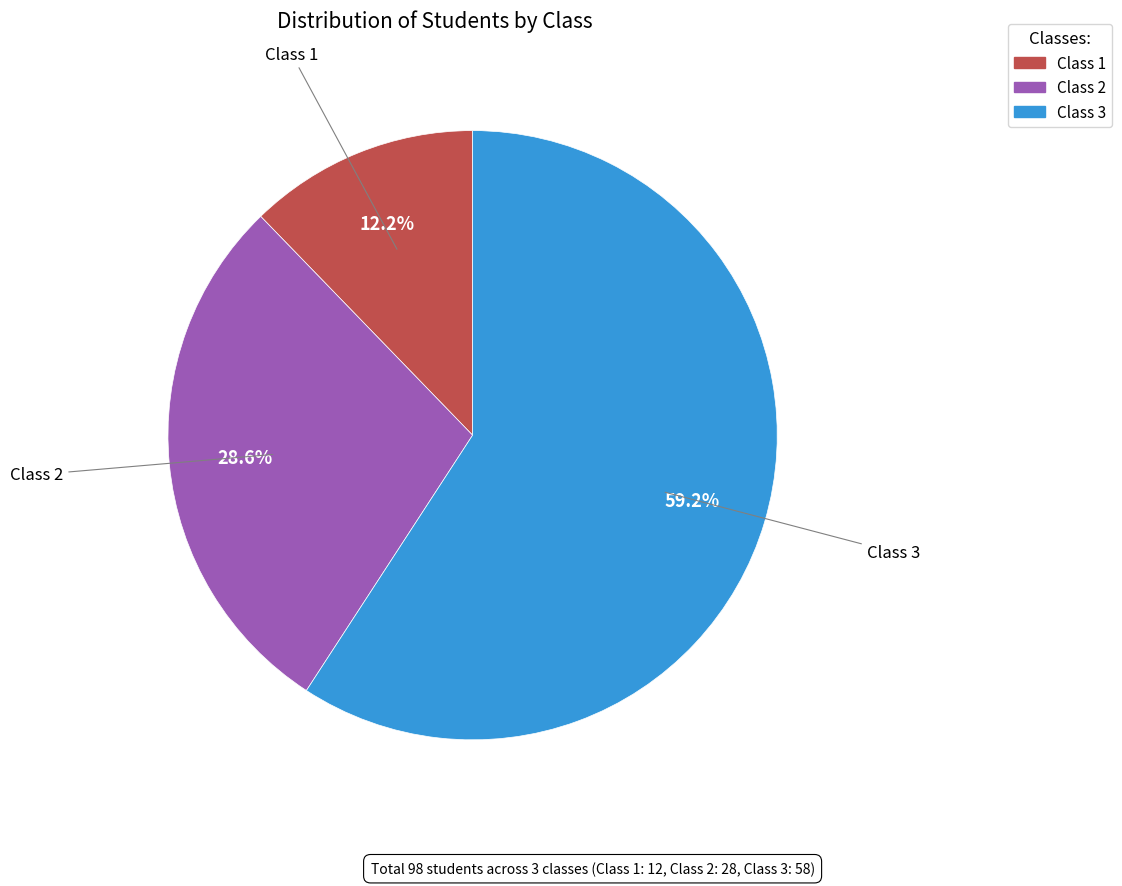

To the nearest percent, what is the average slice percentage?

33%